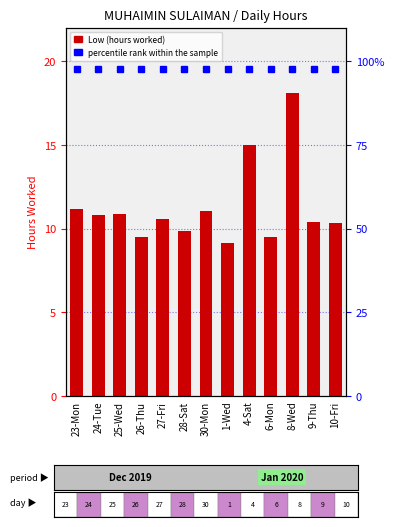

Which series has the widest spread of values?

Low (hours)